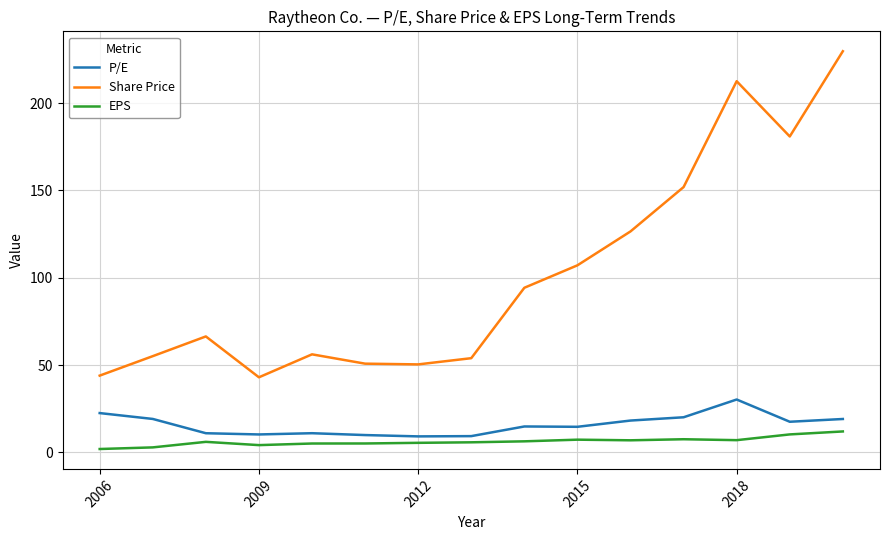

What is the minimum value for Share Price?

43.0